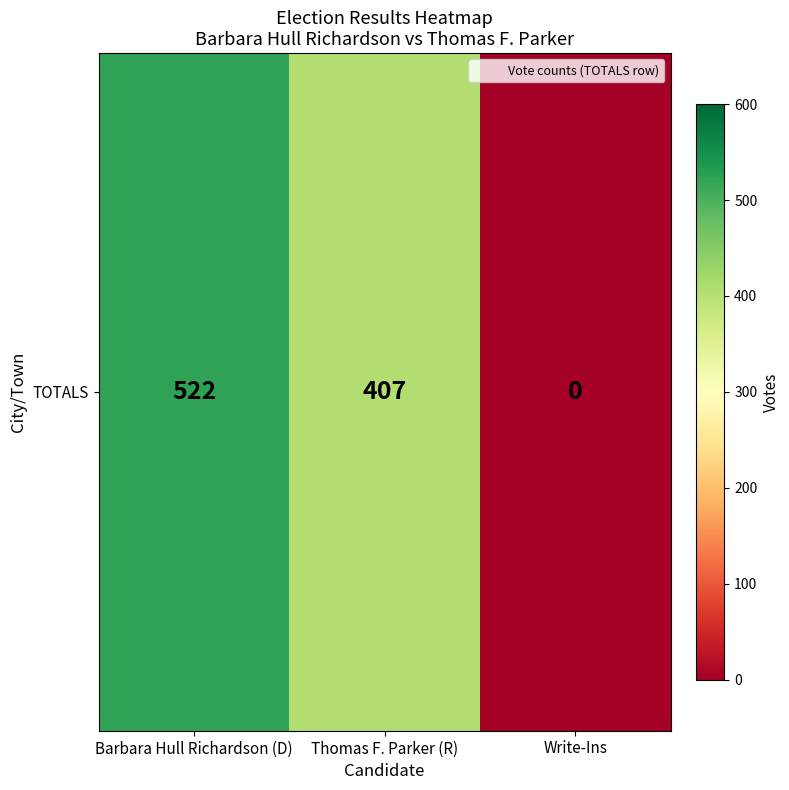

List the labels in order of value, largest first.

Barbara Hull Richardson (D), Thomas F. Parker (R), Write-Ins